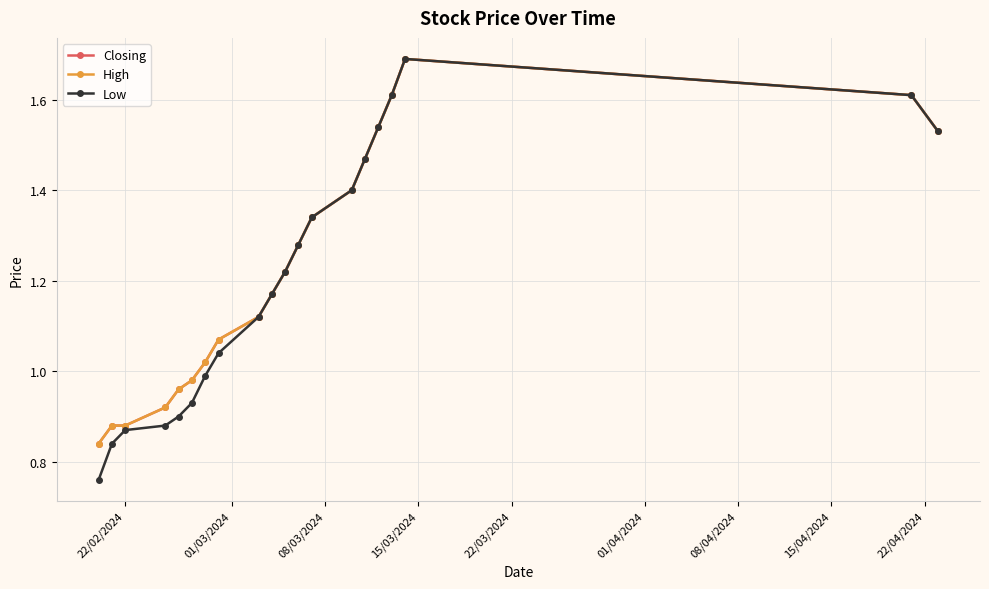

True or false: High has more than 0 points higher than both neighbors.

True